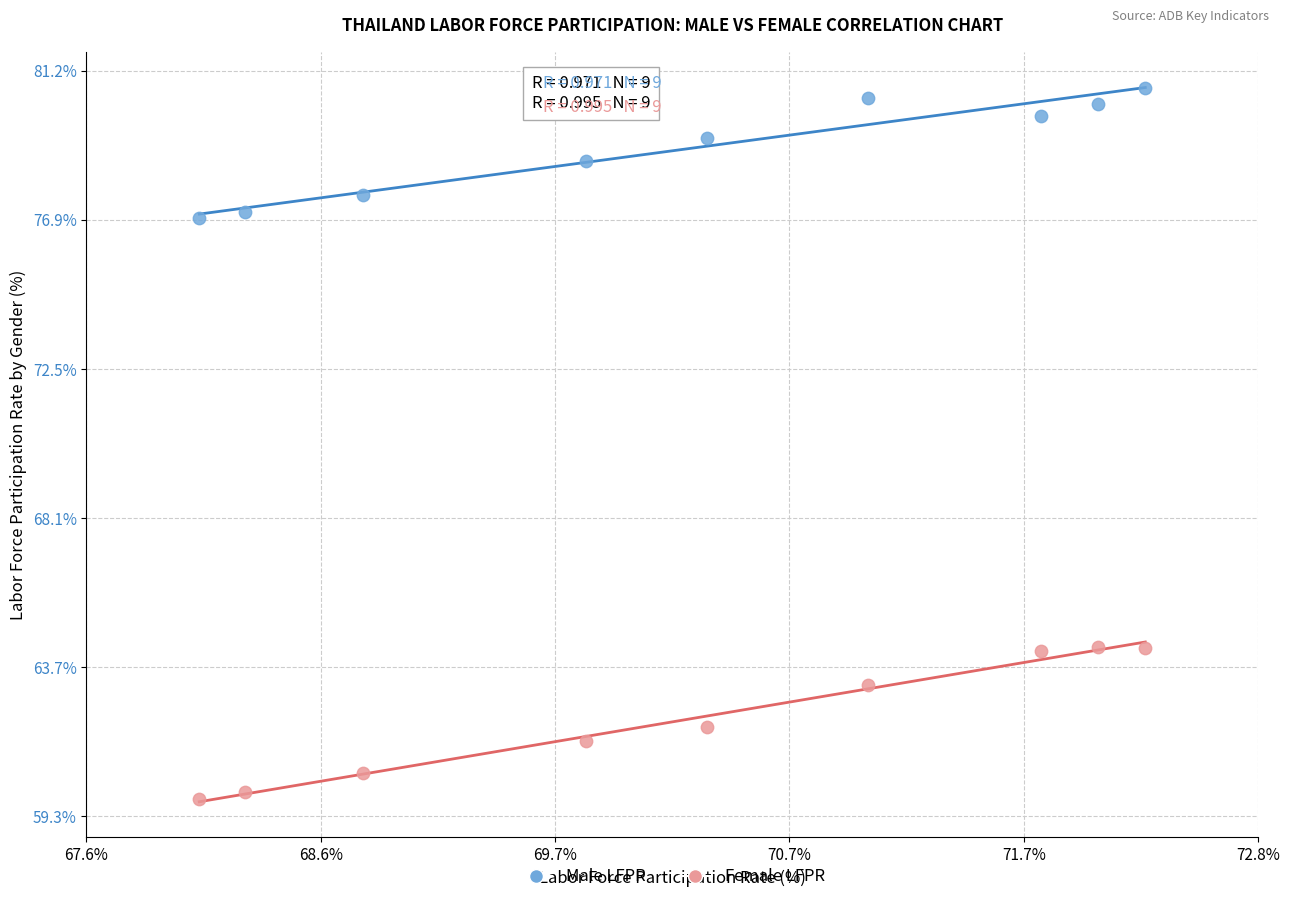

Across all data points, what is the range of Y values (max minus min)?

20.9